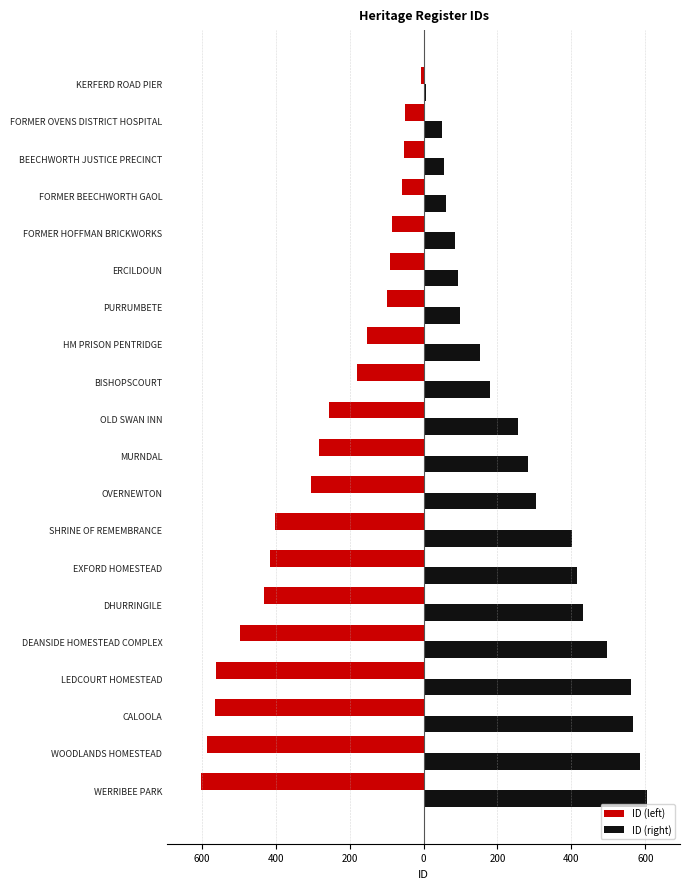

What are all the series names shown in the legend?

ID (left), ID (right)